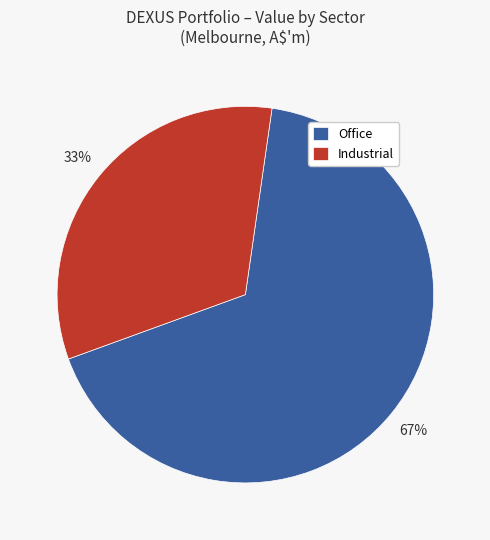

What percentage is the Industrial slice, to the nearest percent?

33%